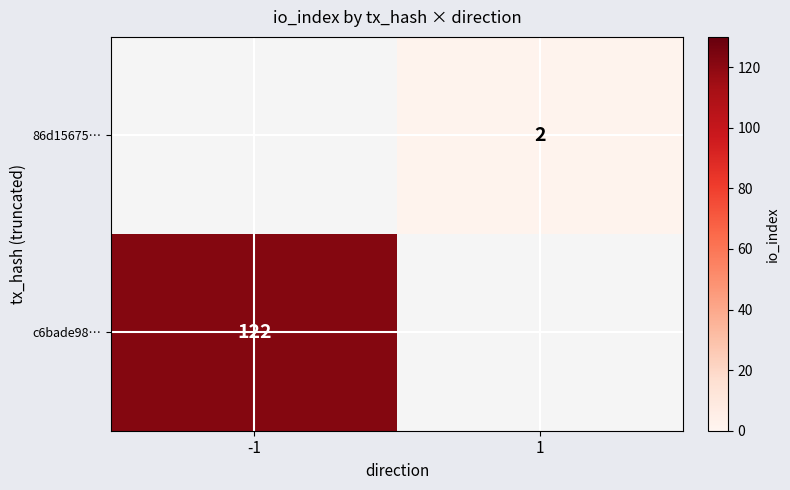

The c6bade98… series shows 70 at -1. True or false?

False